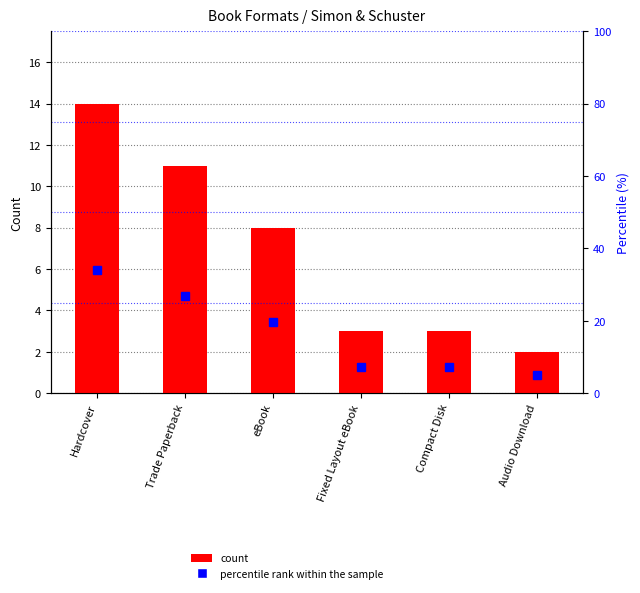

What is the label of the 4th bar from the left?

Fixed Layout eBook